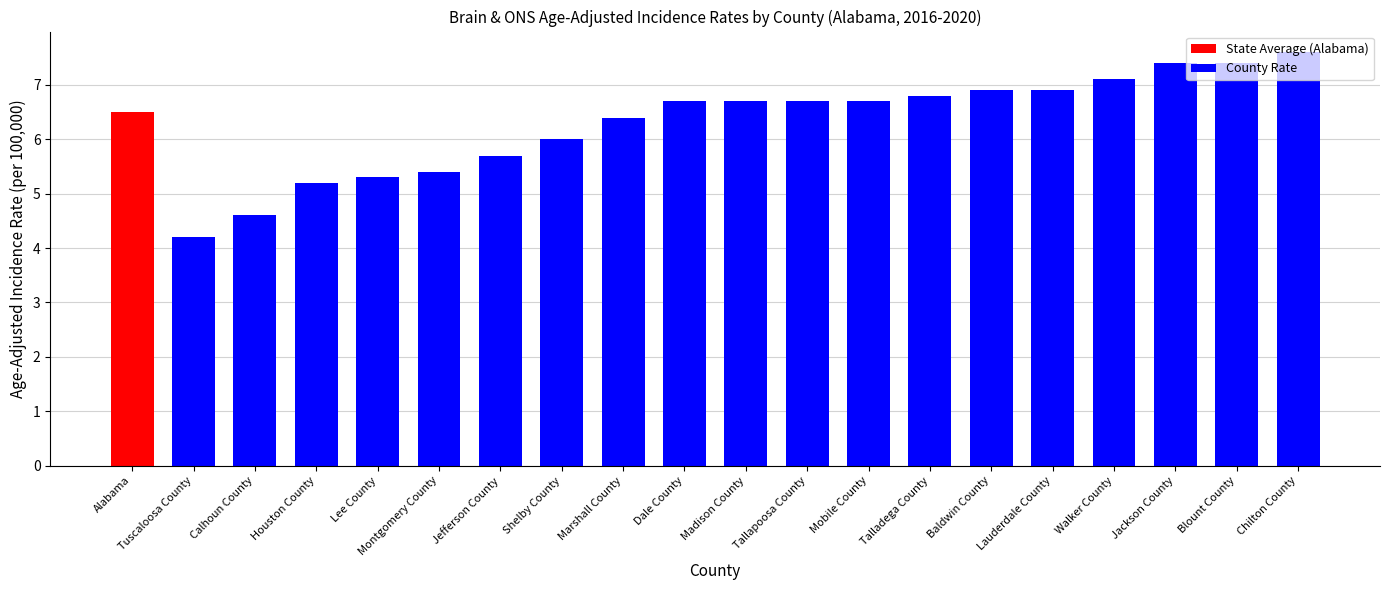

Does the chart contain any negative values?

No